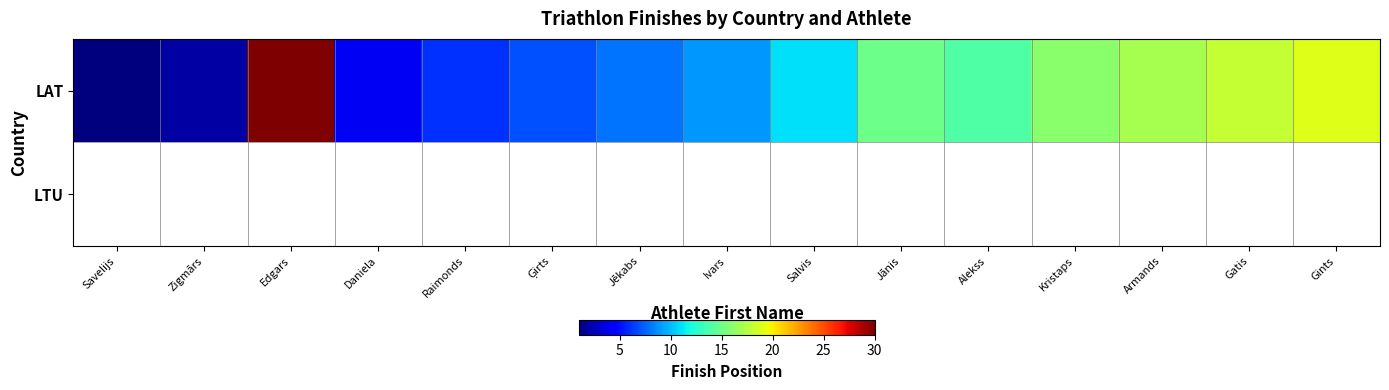

At how many categories does at least one series exceed 8?

9